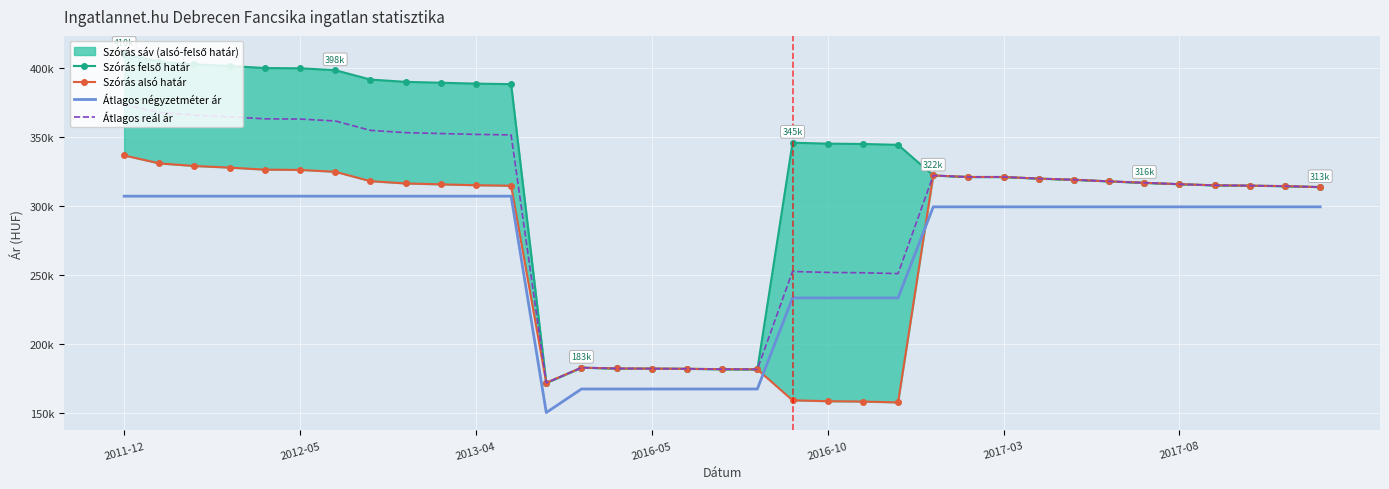

What is the smallest value displayed?

150641